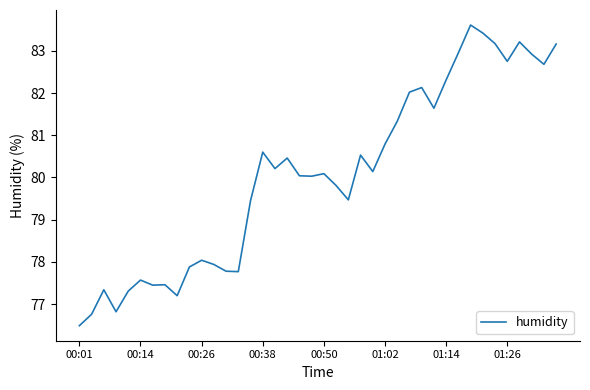

What is the greatest value displayed?

83.6